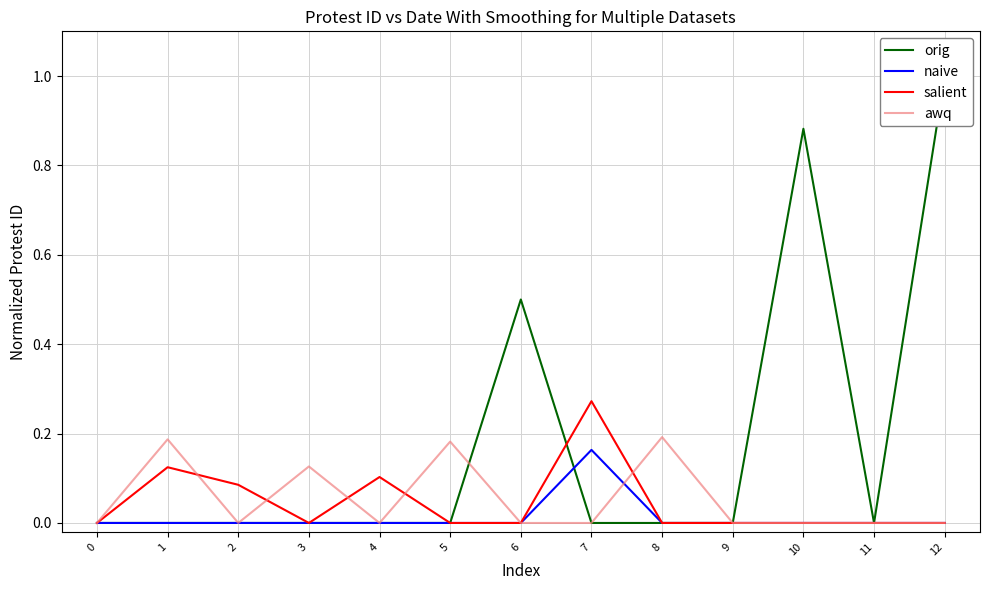

What are all the series names shown in the legend?

orig, naive, salient, awq